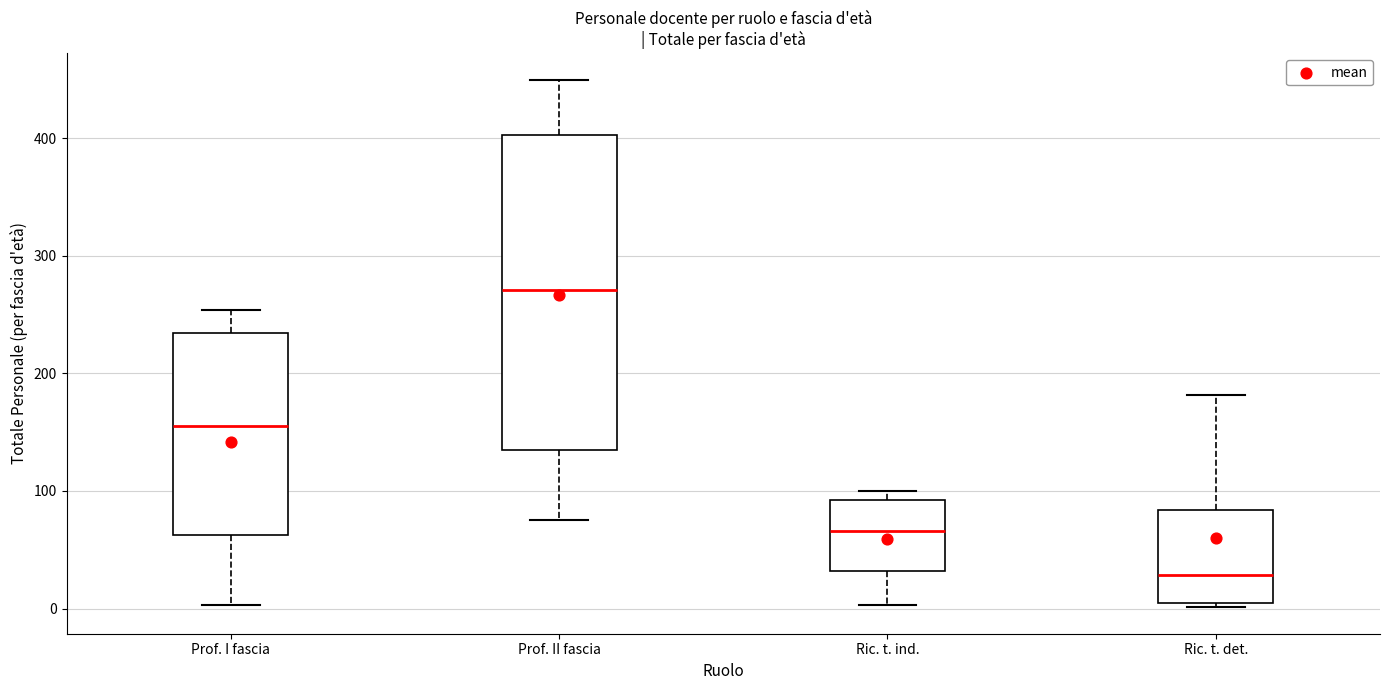

Reading left to right, read every box against the y-axis: the position of its median line, the range the box covers, and the ends of its whiskers. The values are not printed on the chart, so give them approximately, as read against the axis.

Prof. I fascia: median 160, box 60 to 230, whiskers 0 to 250
Prof. II fascia: median 270, box 140 to 400, whiskers 80 to 450
Ric. t. ind.: median 70, box 30 to 90, whiskers 0 to 100
Ric. t. det.: median 30, box 0 to 80, whiskers 0 (just below the box's lower edge) to 180